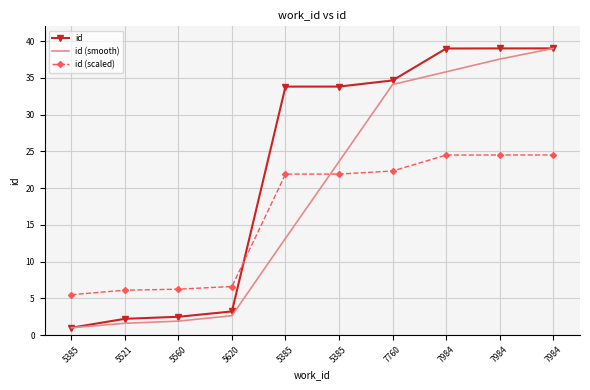

What is the label of the 9th point from the left?

7984